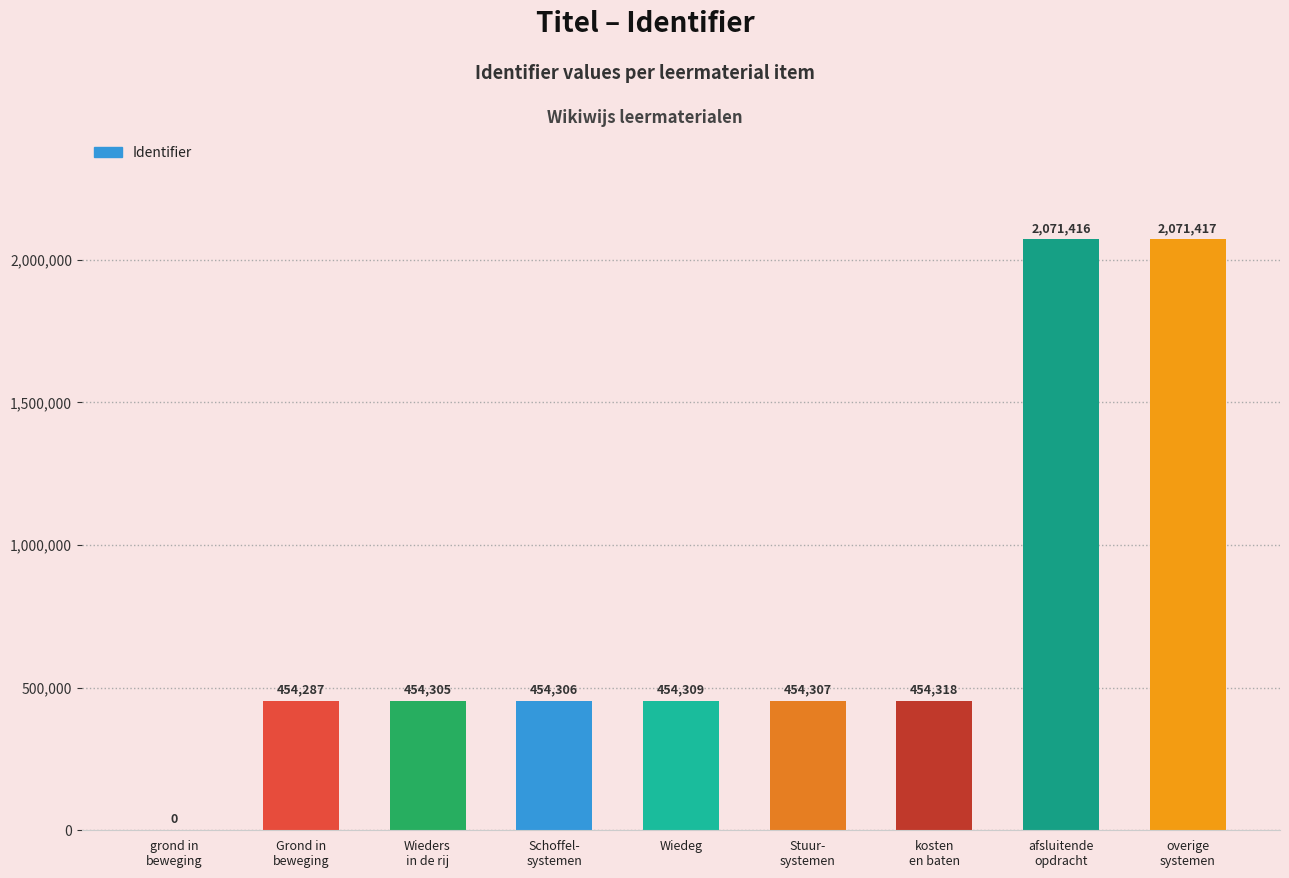

The chart shows a value of 454306 at Schoffel-
systemen. True or false?

True